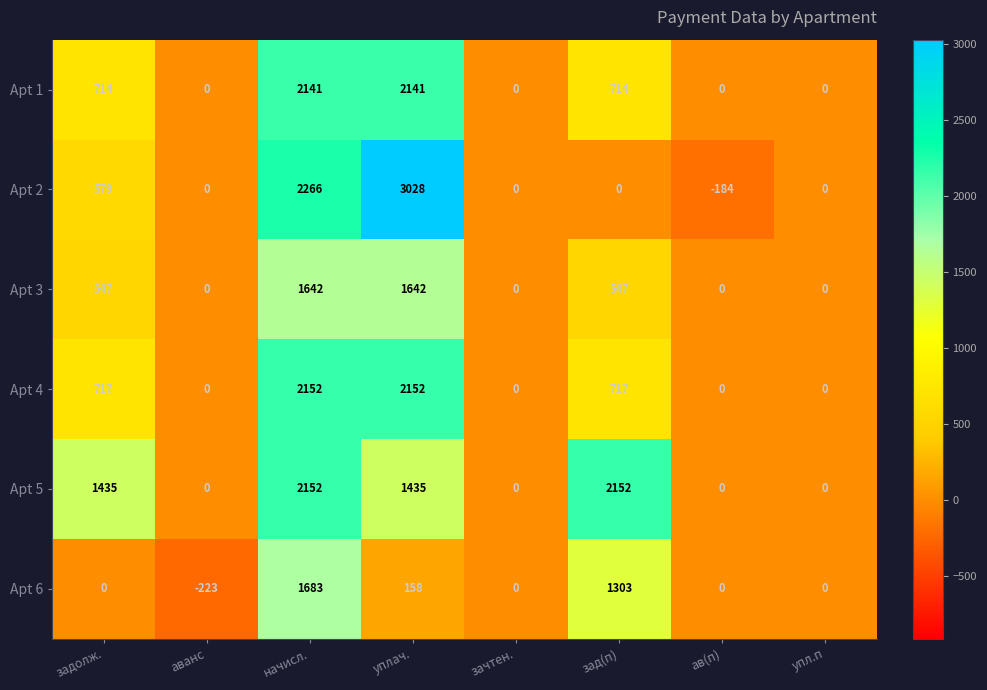

At which category does the chart reach its peak across all series?

уплач.